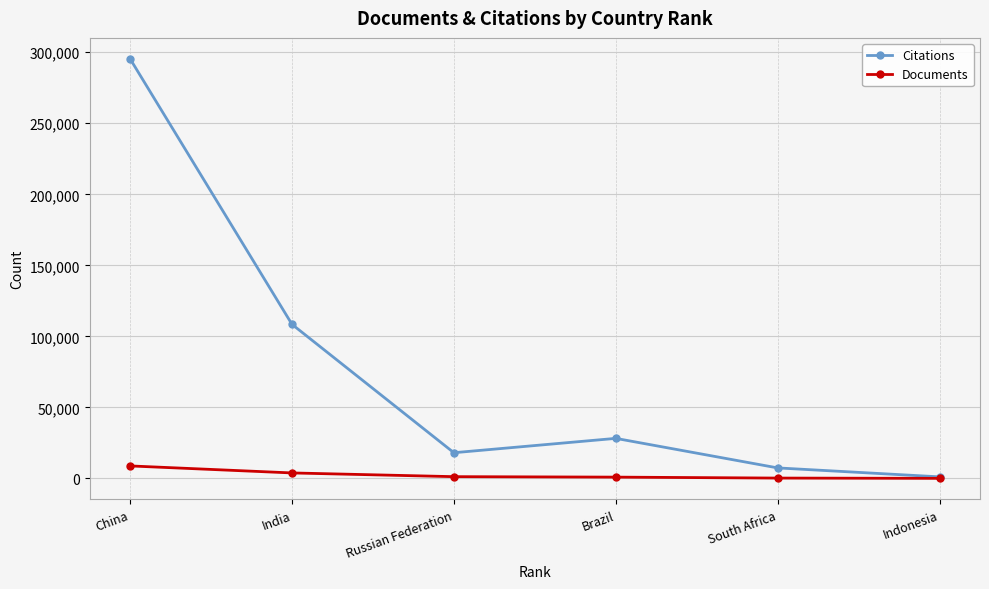

What is the value of the Citations point at the 6th from the left?

1095